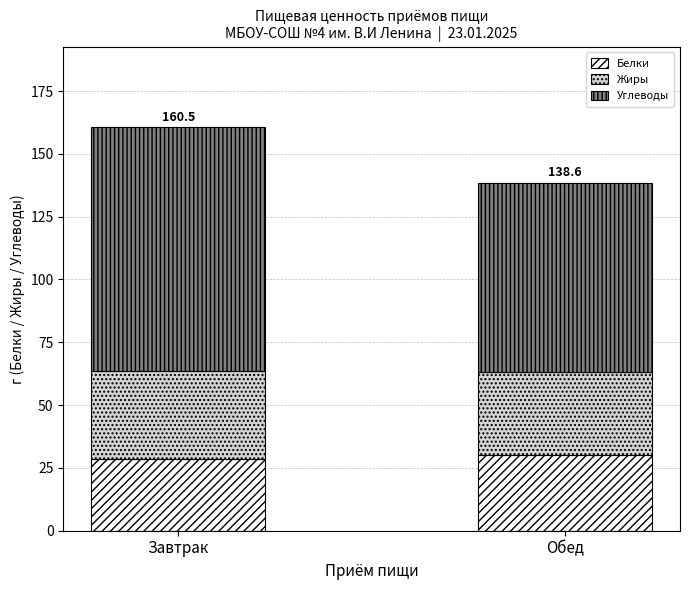

Is it true that Белки equals 15.8 at Обед?

False